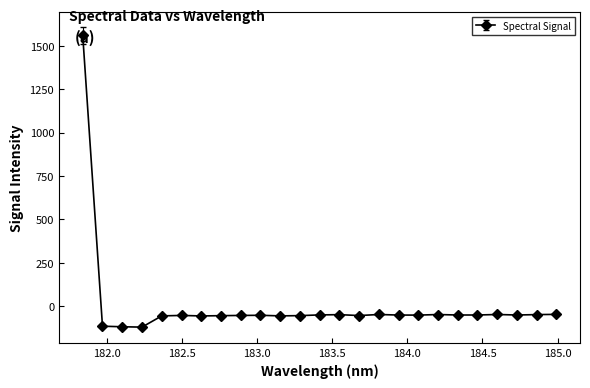

True or false: the data has more than 1 interior local peaks.

True